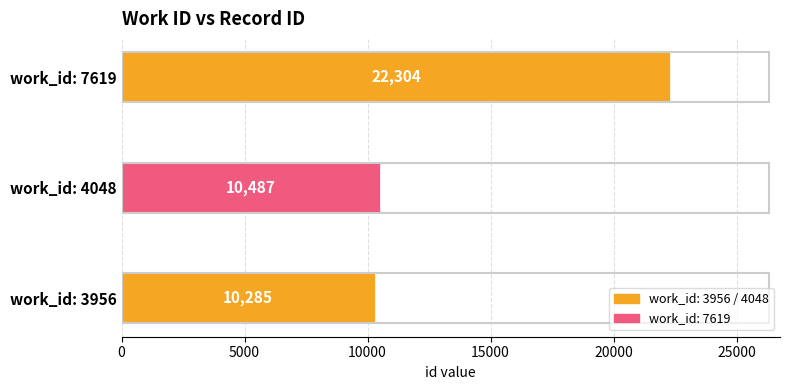

Rank the categories by value from lowest to highest.

work_id: 3956, work_id: 4048, work_id: 7619